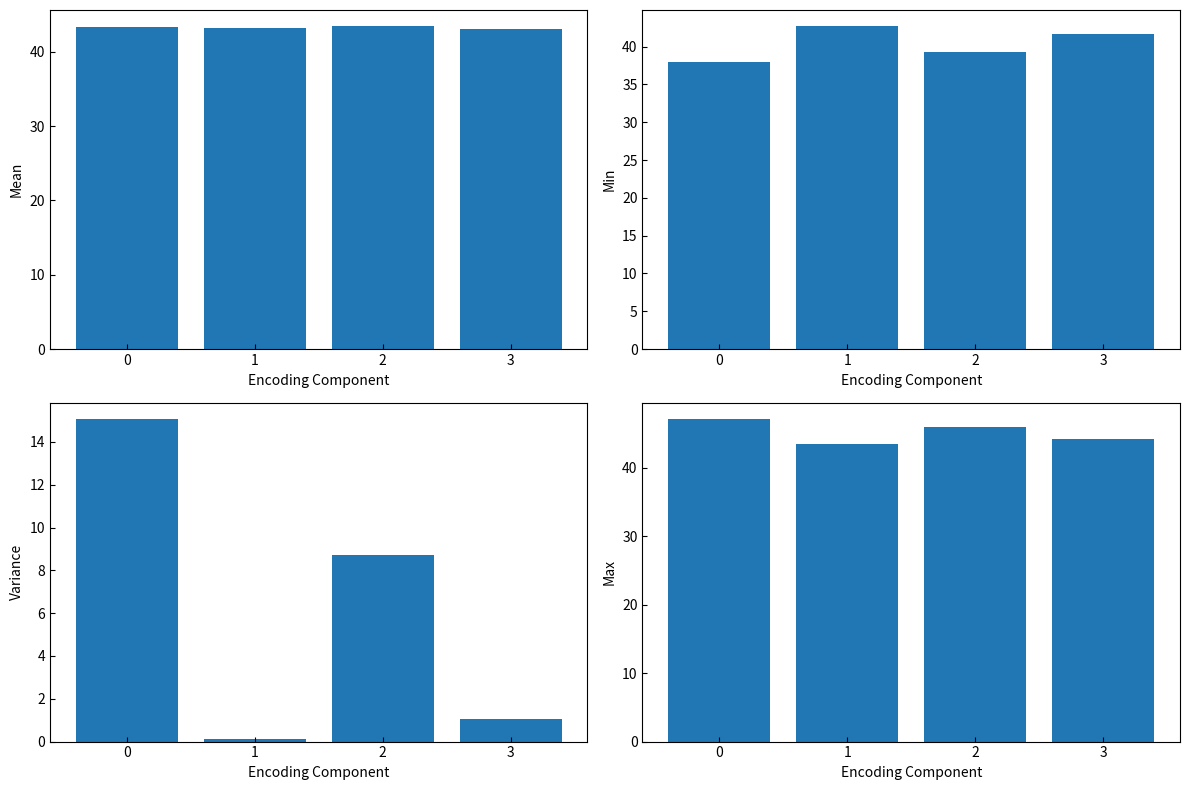

Is the value of Mean at 1 greater than the value of Min at 2?

Yes